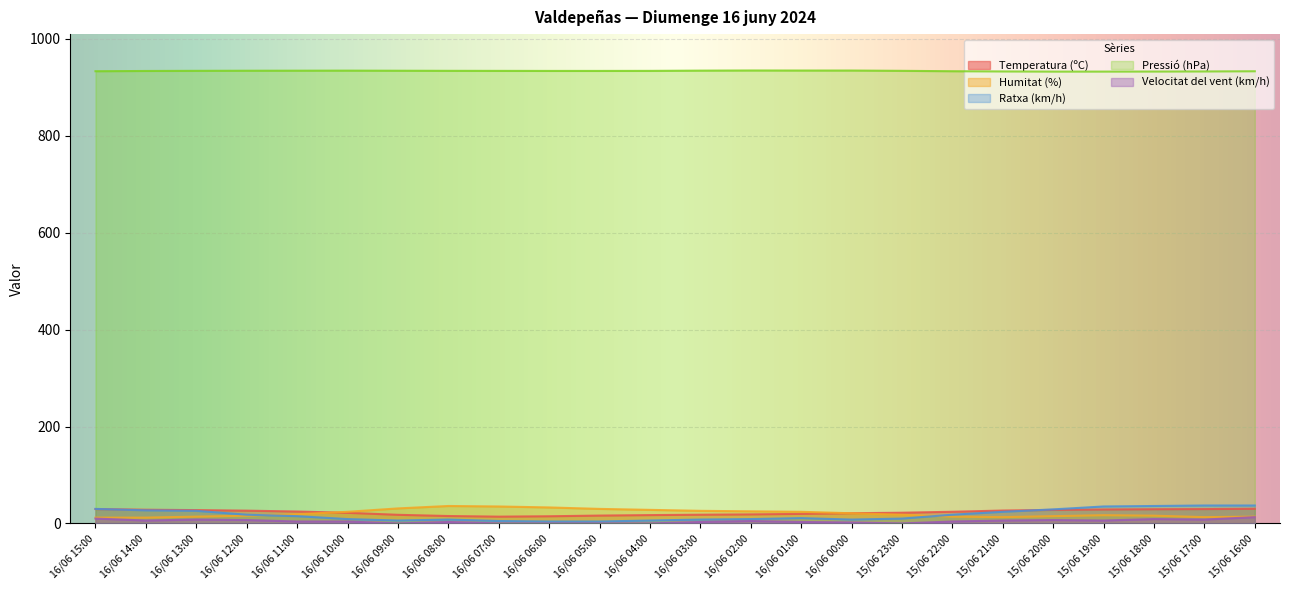

Does the chart display data point markers on the line(s)?

No